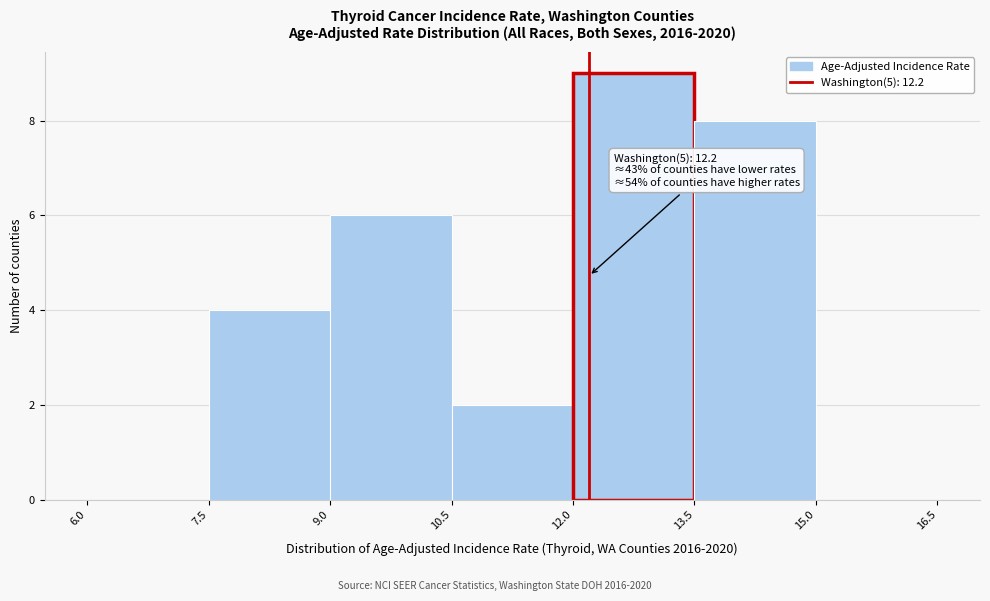

Over which range of the x-axis is the bar tallest?

12.0 to 13.5